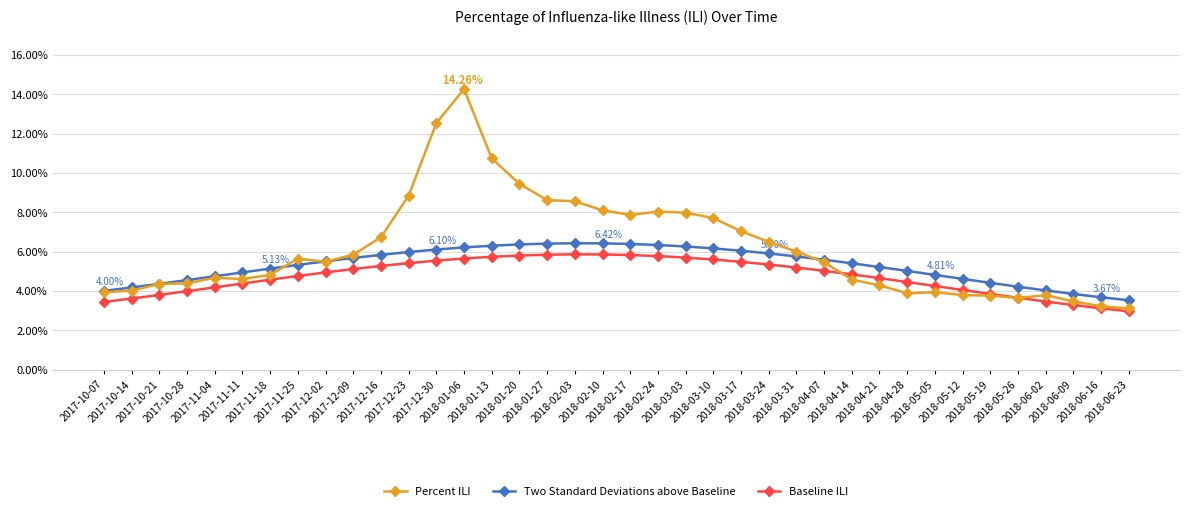

What are all the series names shown in the legend?

Percent ILI, Two Standard Deviations above Baseline, Baseline ILI